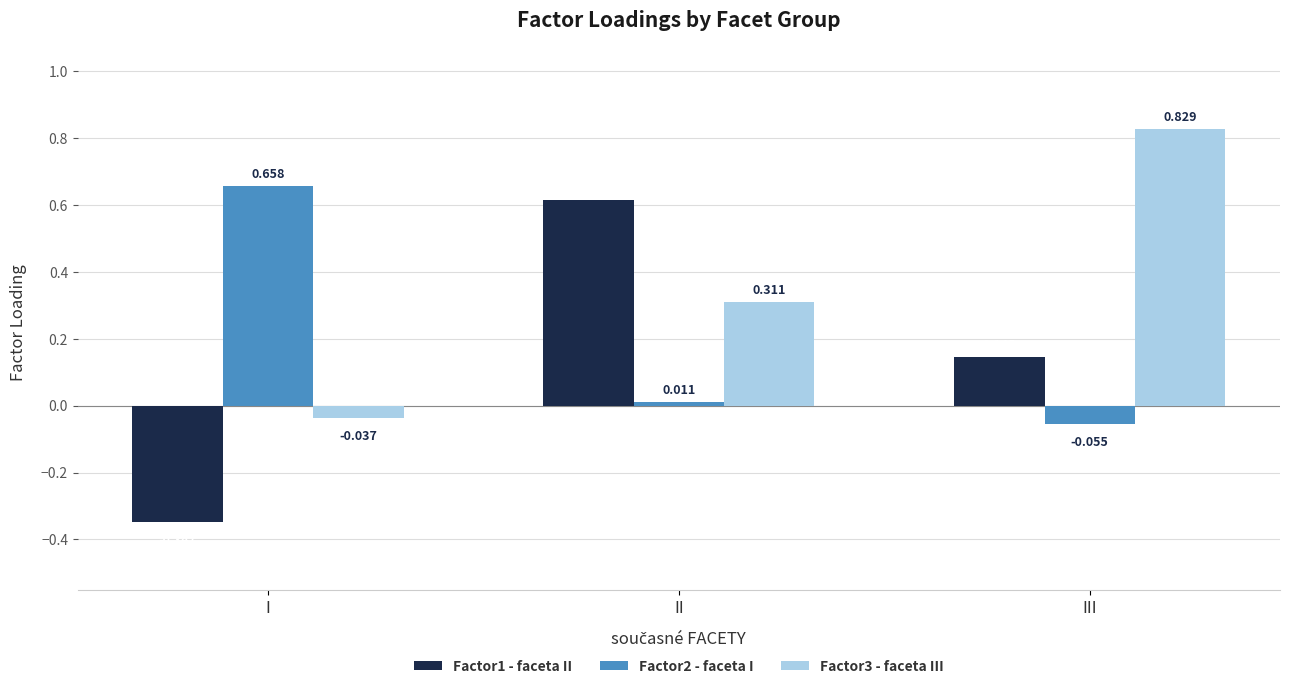

Between II and III, which series saw the biggest shift?

Factor3 - faceta III